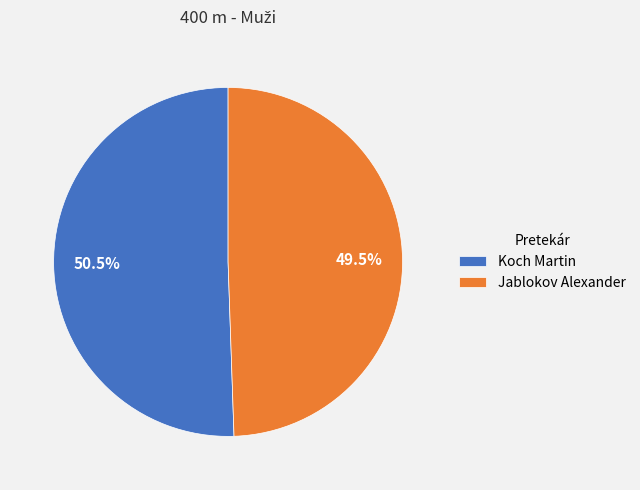

Which has a higher value, Koch Martin or Jablokov Alexander?

Koch Martin